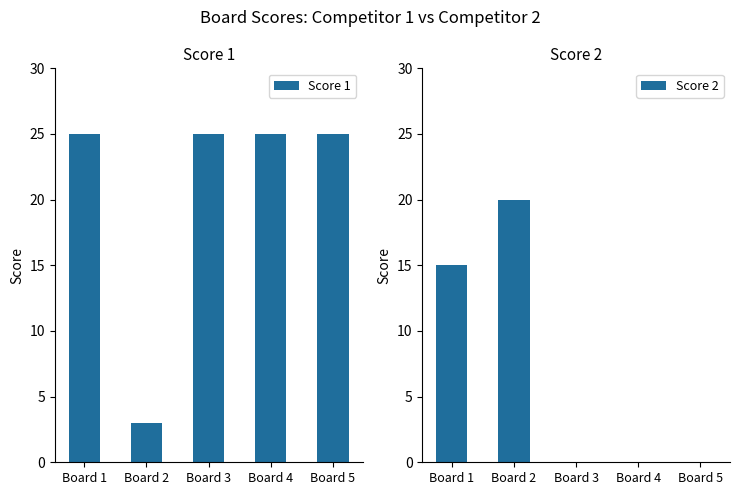

Is the value of Score 2 at Board 4 greater than the value of Score 1 at Board 3?

No